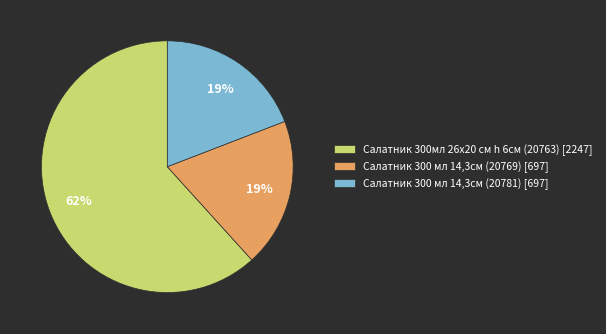

The Салатник 300 мл 14,3cм (20769) slice represents 9% of the pie. True or false?

False